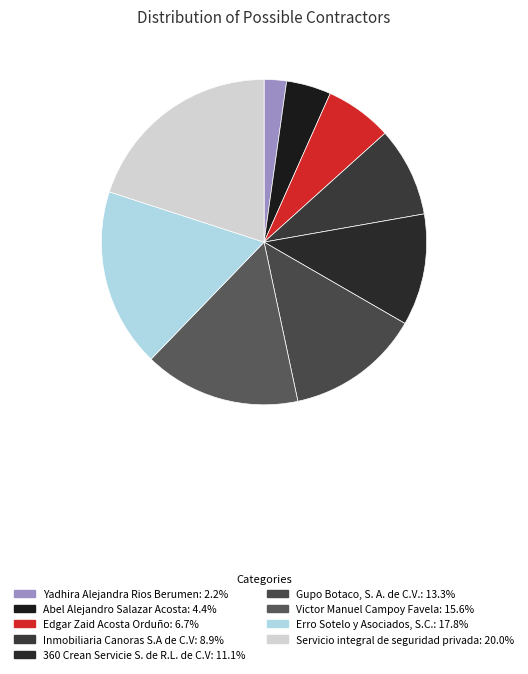

Count the number of slices in the pie.

9